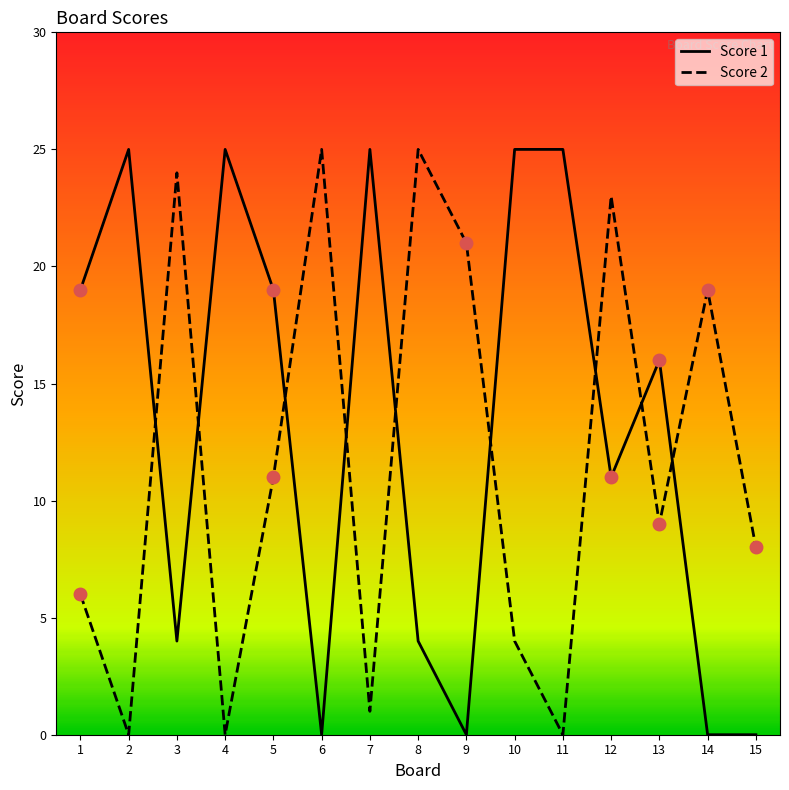

Reading left to right, what are all the values shown in this chart?

Score 1: 19	25	4	25	19	0	25	4	0	25	25	11	16	0	0
Score 2: 6	0	24	0	11	25	1	25	21	4	0	23	9	19	8